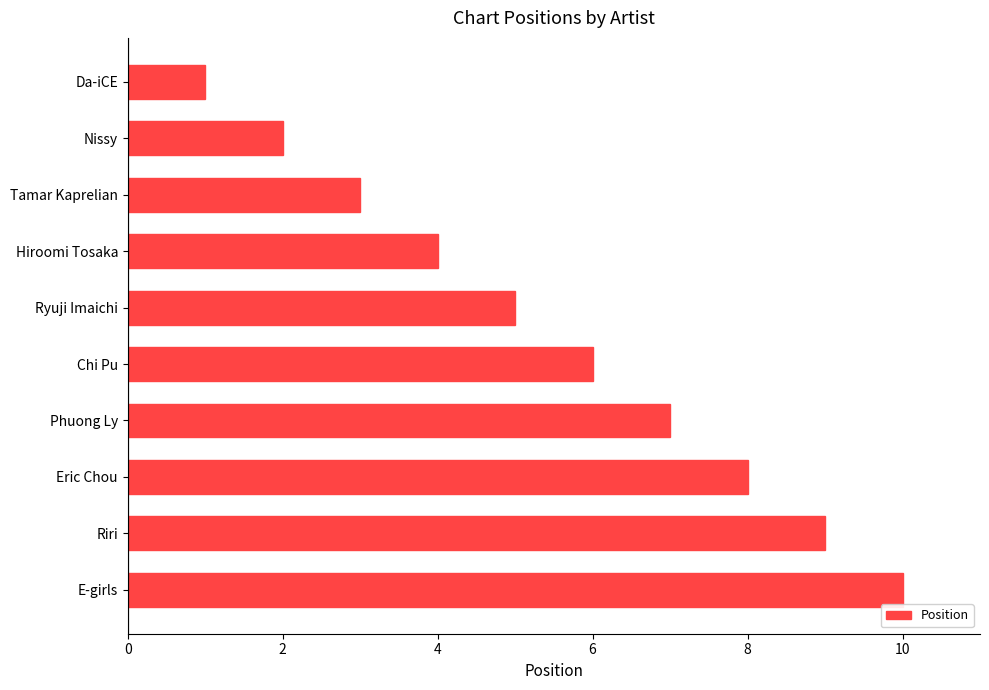

Count the values in the range 3 to 8.

6